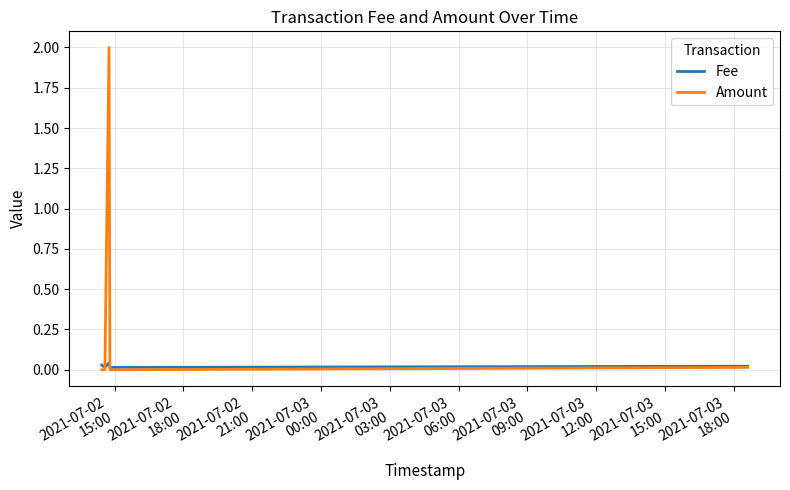

What is the maximum value shown in the chart?

2.0